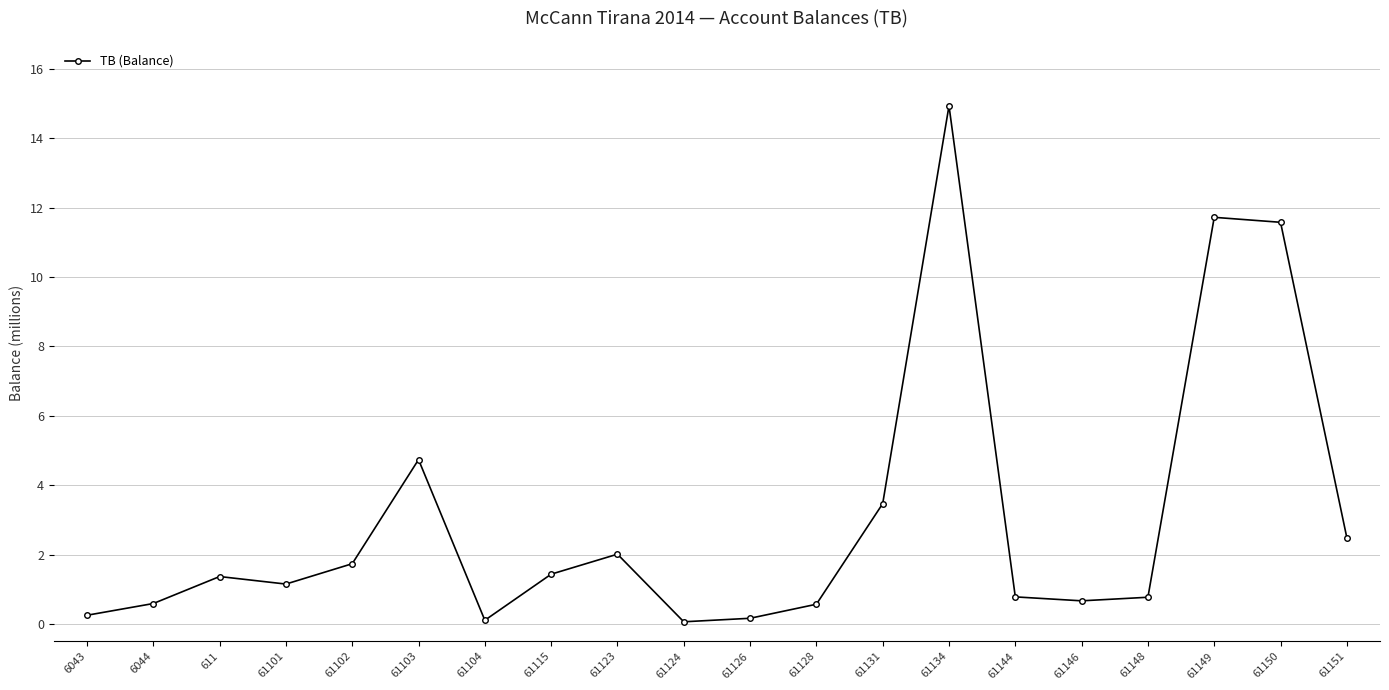

What is the label of the 1st point from the left?

6043